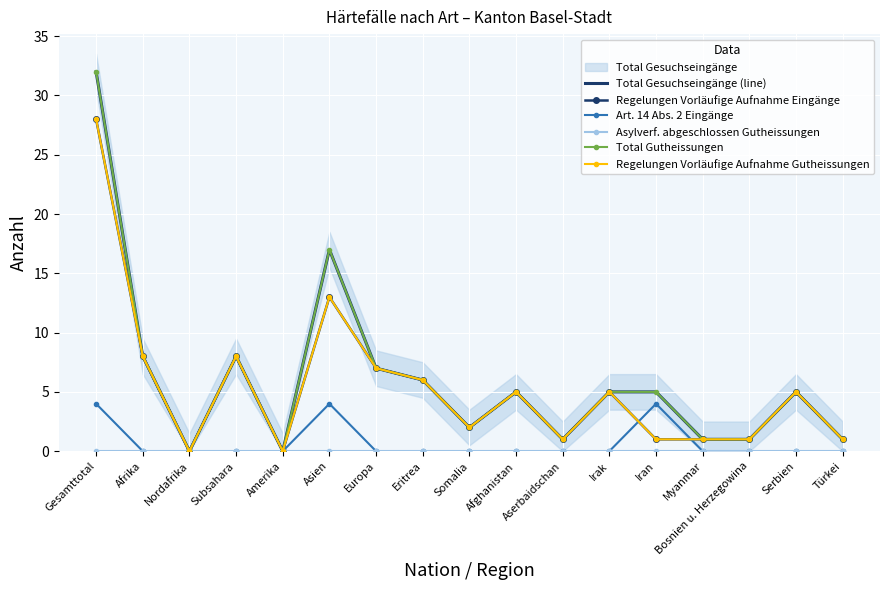

List the labels in order of Total Gesuchseingänge (line) value, largest first.

Gesamttotal, Asien, Afrika, Subsahara, Europa, Eritrea, Afghanistan, Irak, Iran, Serbien, Somalia, Aserbaidschan, Myanmar, Bosnien u. Herzegowina, Türkei, Nordafrika, Amerika